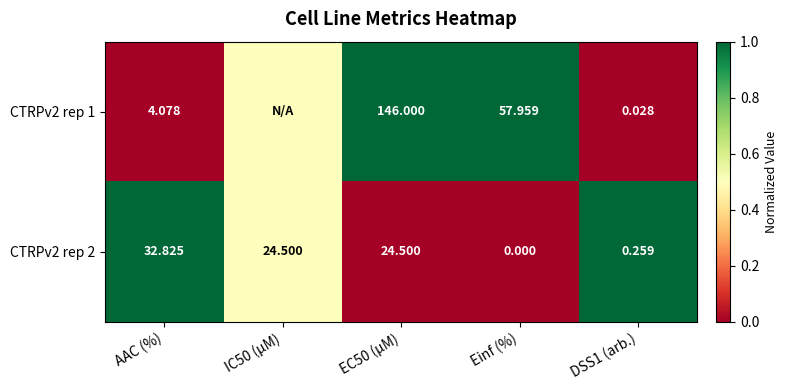

How many positive values does the CTRPv2 rep 2 series have?

4